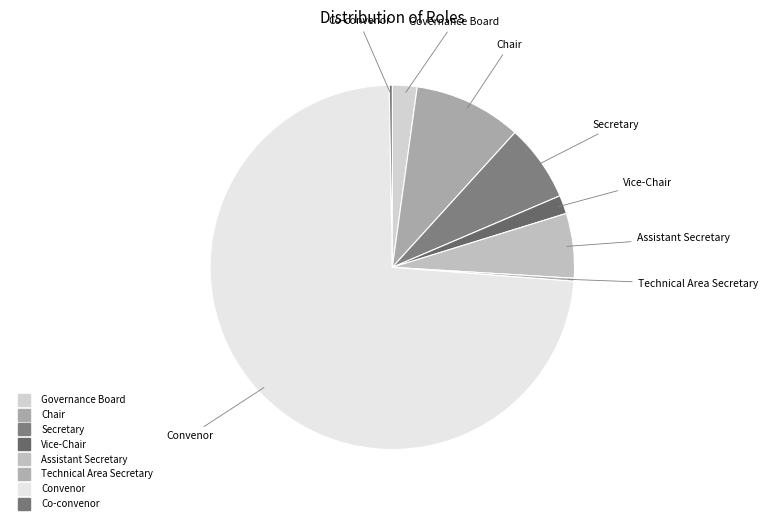

How many slices are in this pie chart?

8